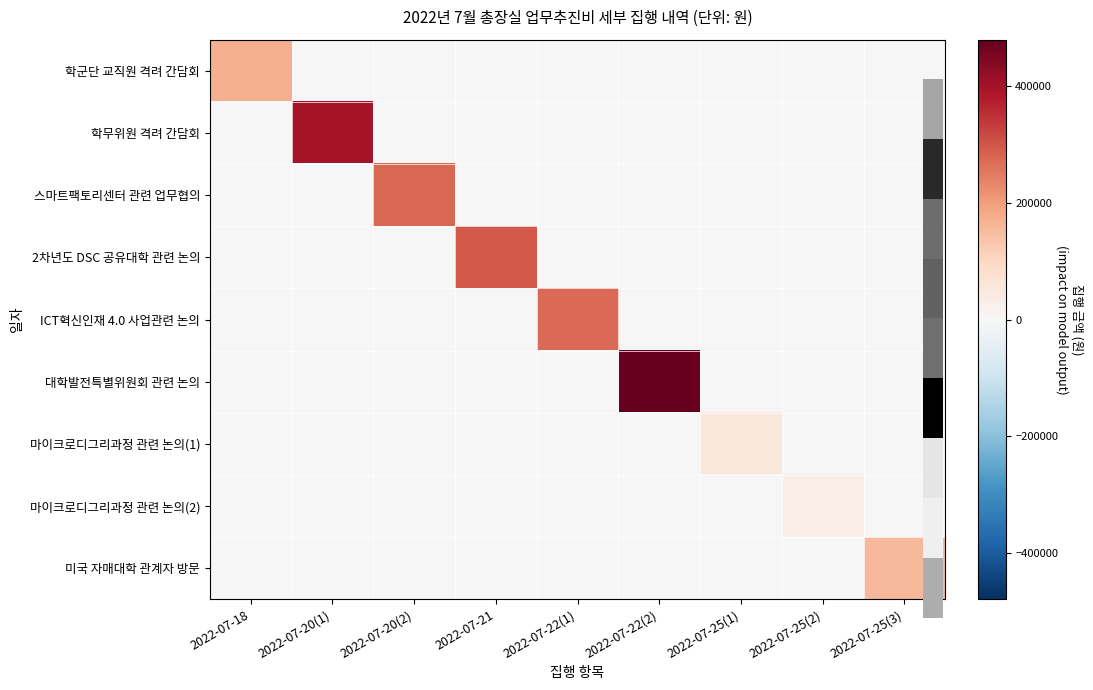

Which label corresponds to the largest value in the chart?

2022-07-22(2)